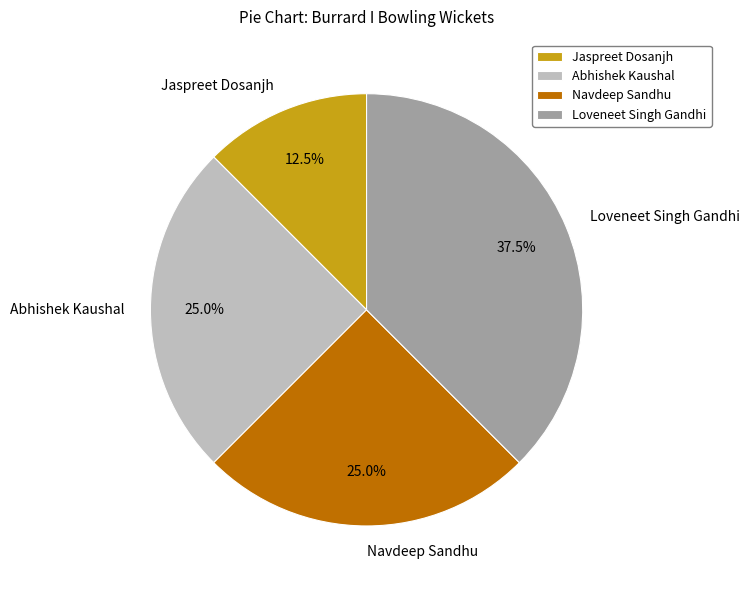

Does Abhishek Kaushal account for over 50% of the chart?

No